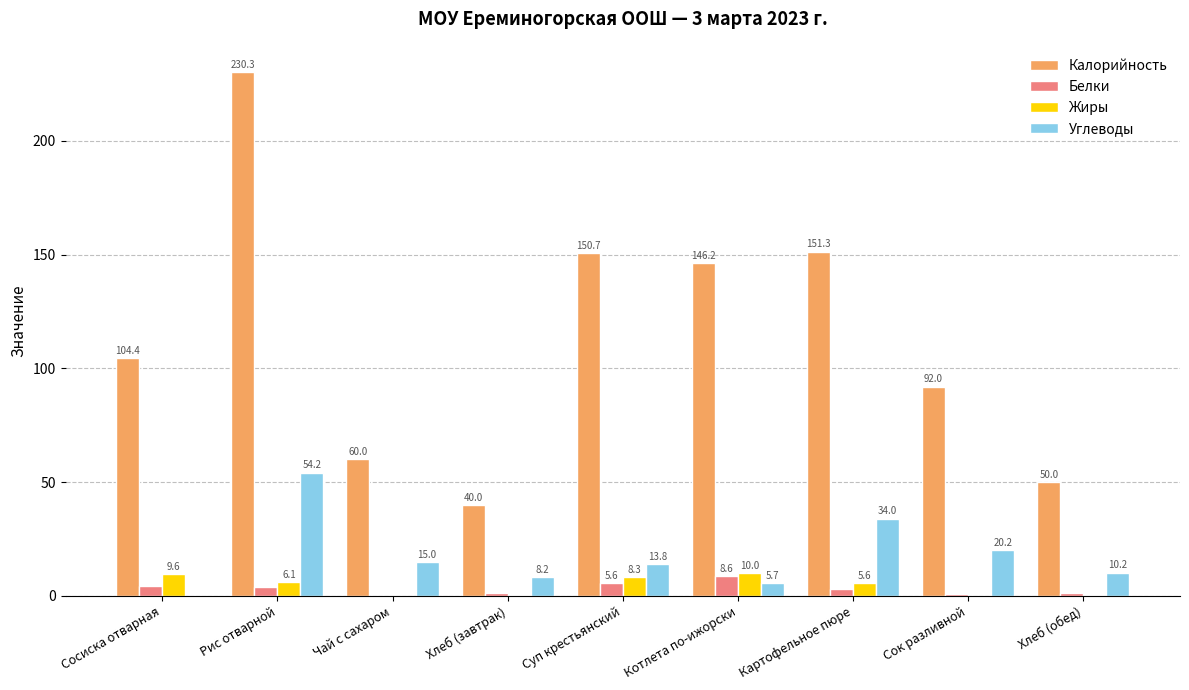

Is it true that Калорийность equals 230.3 at Рис отварной?

True